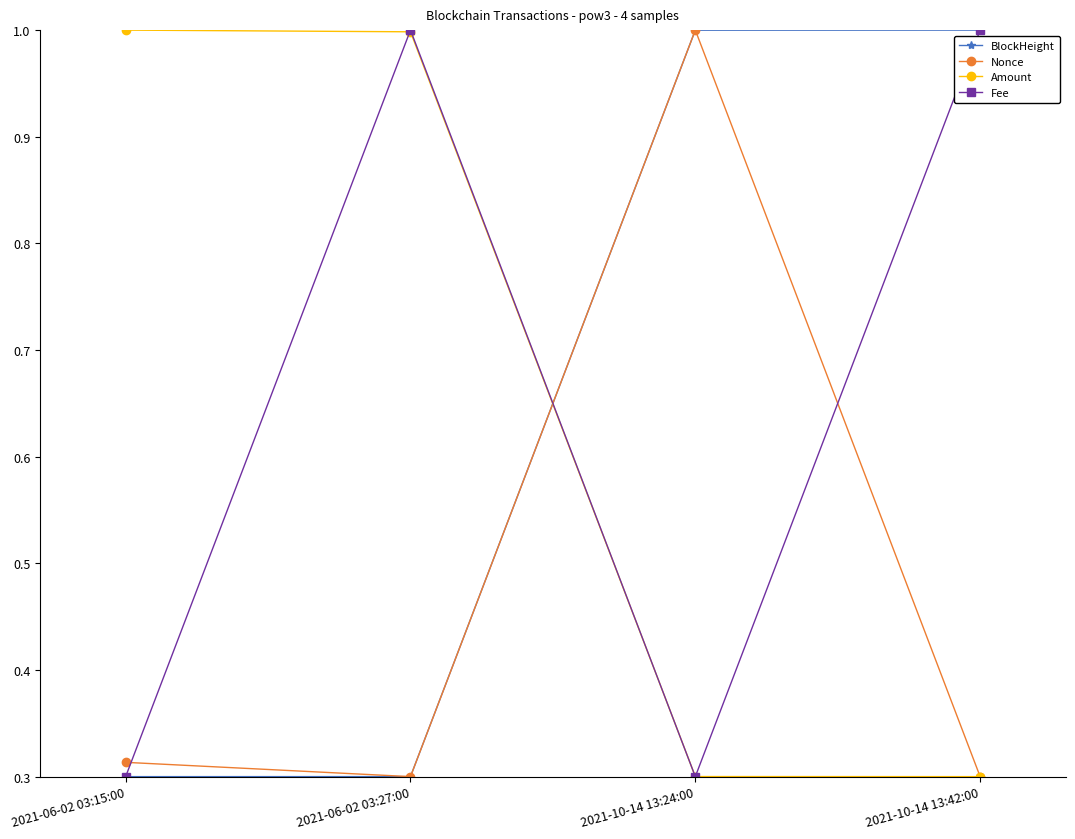

What is the sum of all BlockHeight values?

2.6